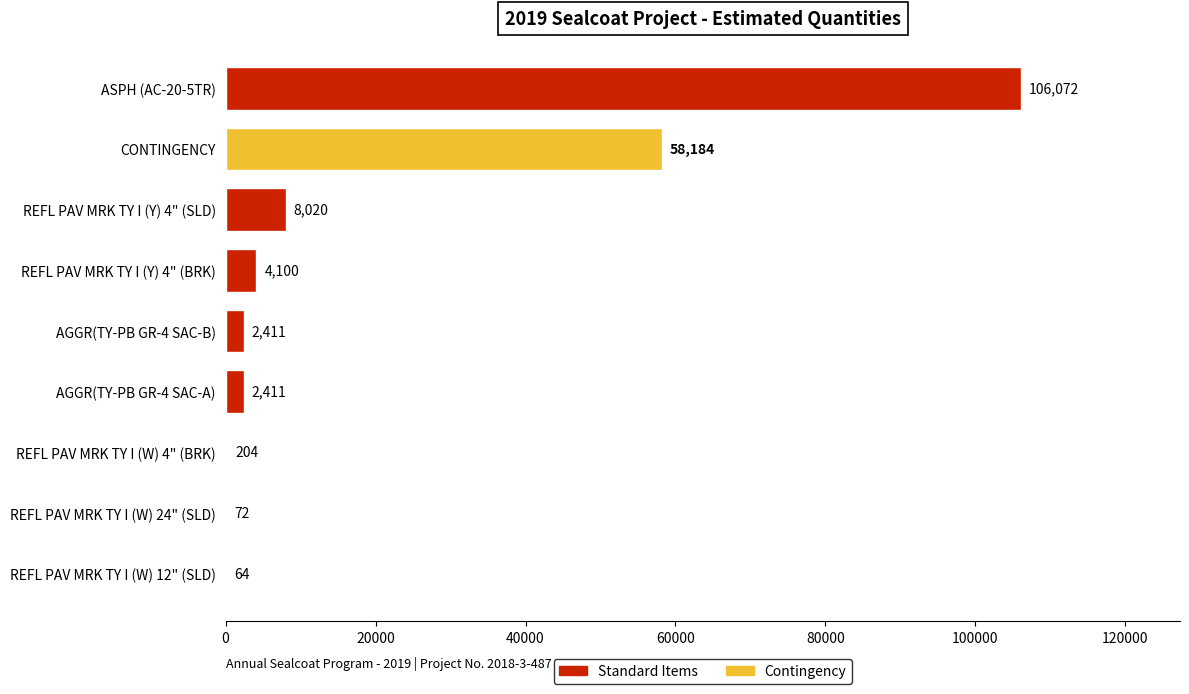

Read the value at AGGR(TY-PB GR-4 SAC-A).

2411